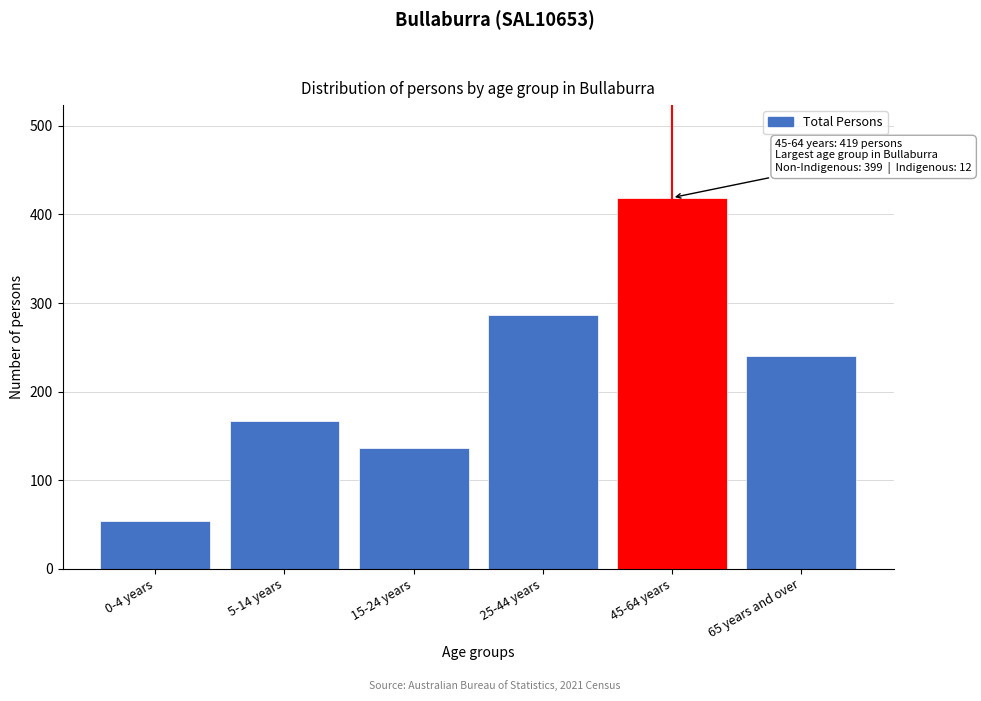

Reading left to right, transcribe all the data shown in this chart.

54	167	136	286	419	240